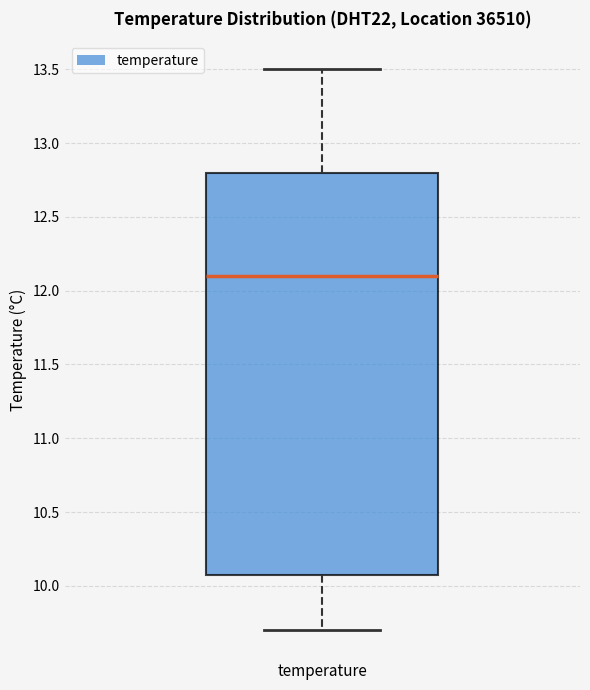

Read this box plot against the y-axis: the position of the median line, the range covered by the box, and the ends of both whiskers. The values are not printed on the chart, so give them approximately, as read against the axis.

median 12.1, box 10.1 to 12.8, whiskers 9.7 to 13.5